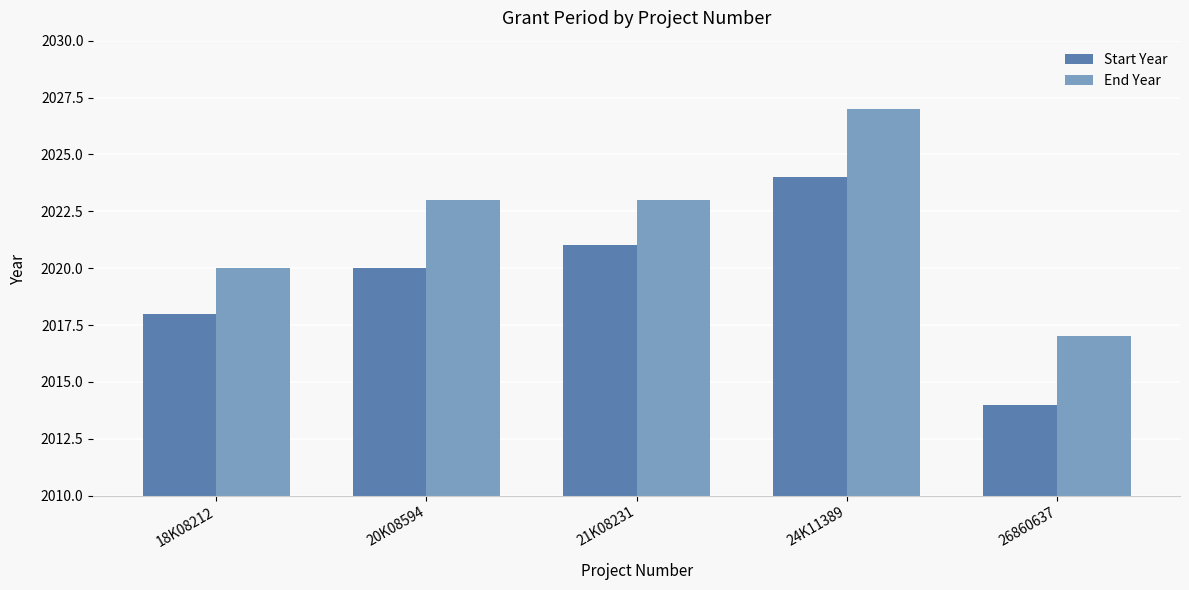

Rank the series by their maximum value, from lowest to highest.

Start Year, End Year